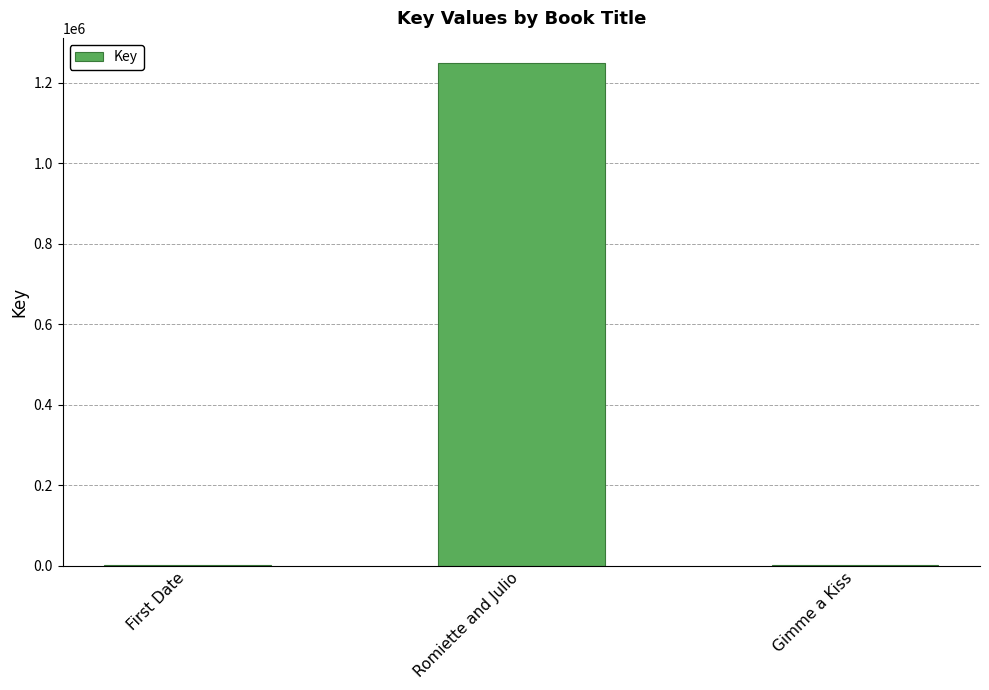

How many distinct data groups are displayed?

1